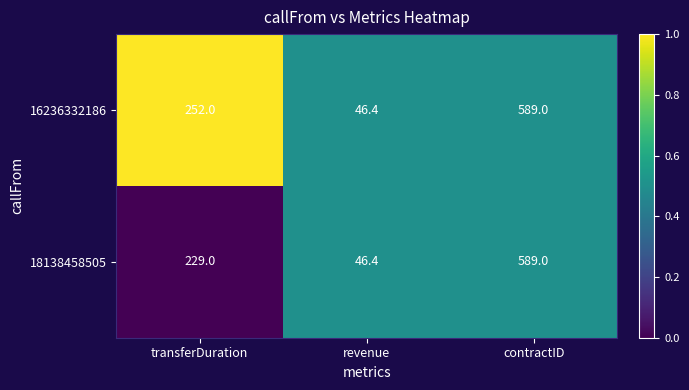

Which series has the largest total across all categories?

16236332186